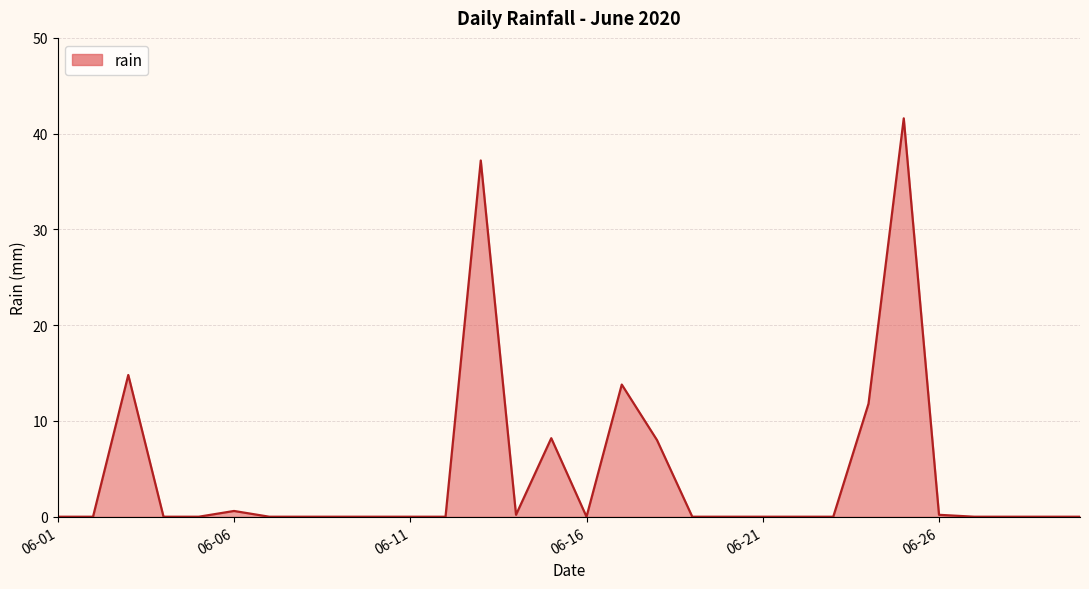

What is the difference between the maximum and minimum values?

41.6